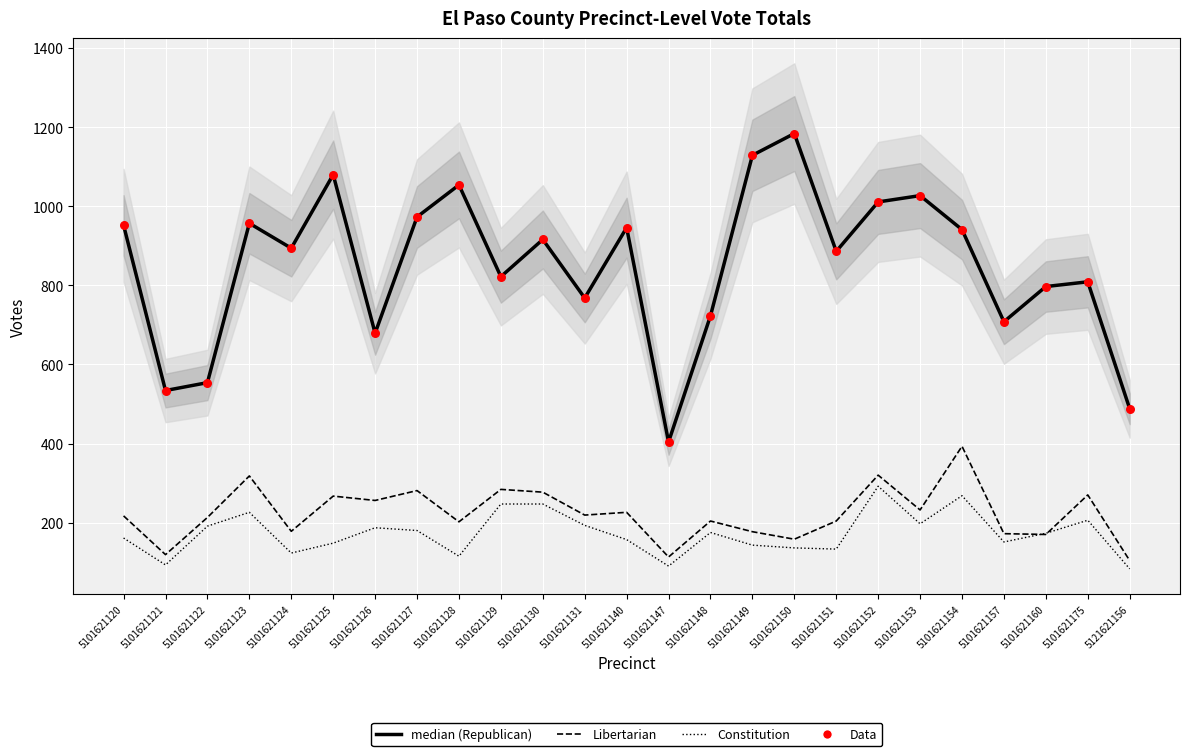

Which series reaches the maximum Y coordinate?

Janak Joshi Republican